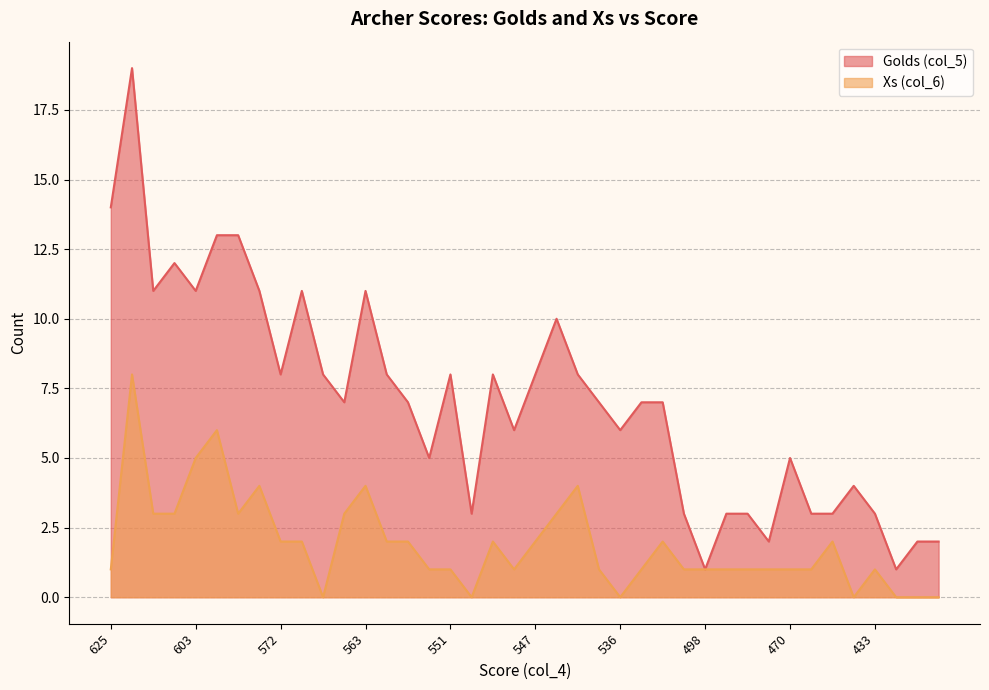

List the series in order of their peak value, highest first.

Golds (col_5), Xs (col_6)